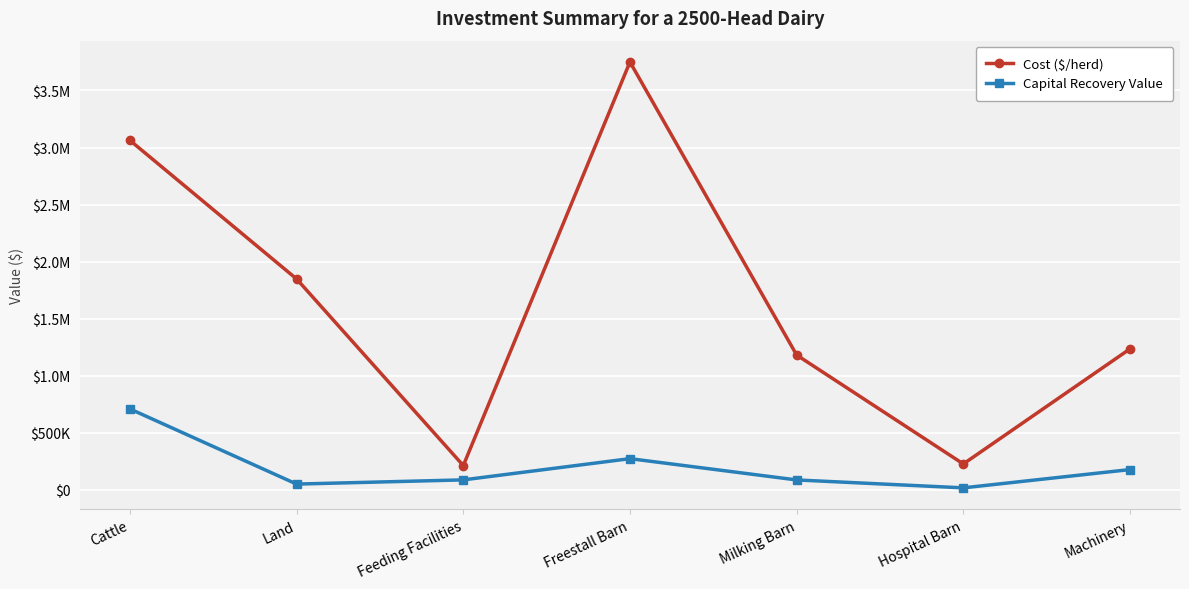

What is the label of the 3rd point from the right?

Milking Barn